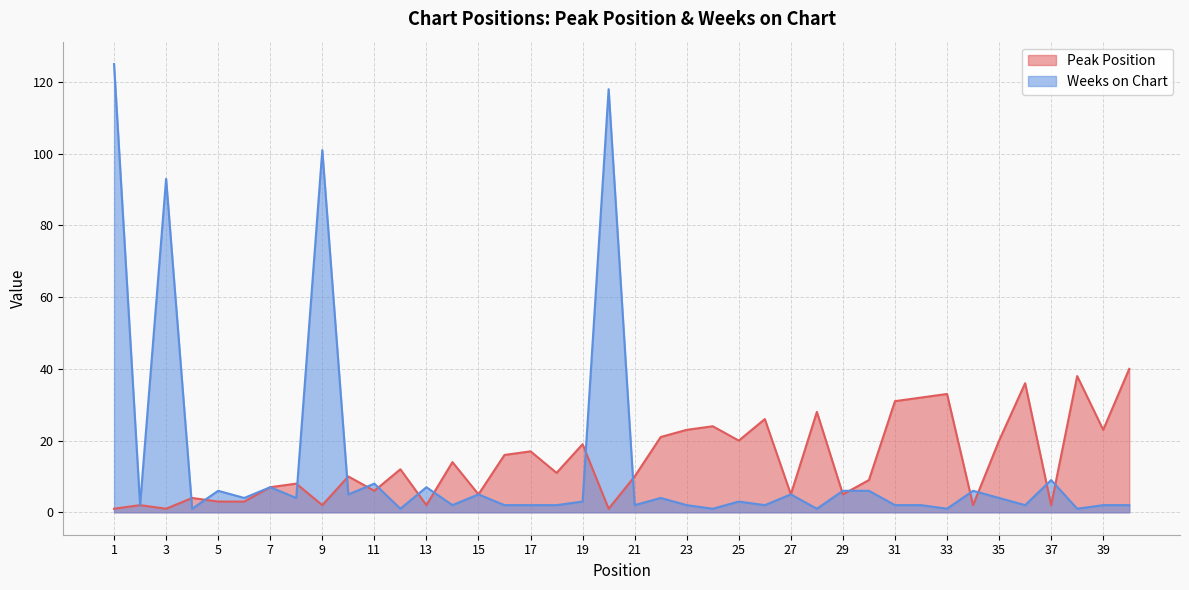

After their last crossing, which series has the higher values: Weeks on Chart or Peak Position?

Peak Position